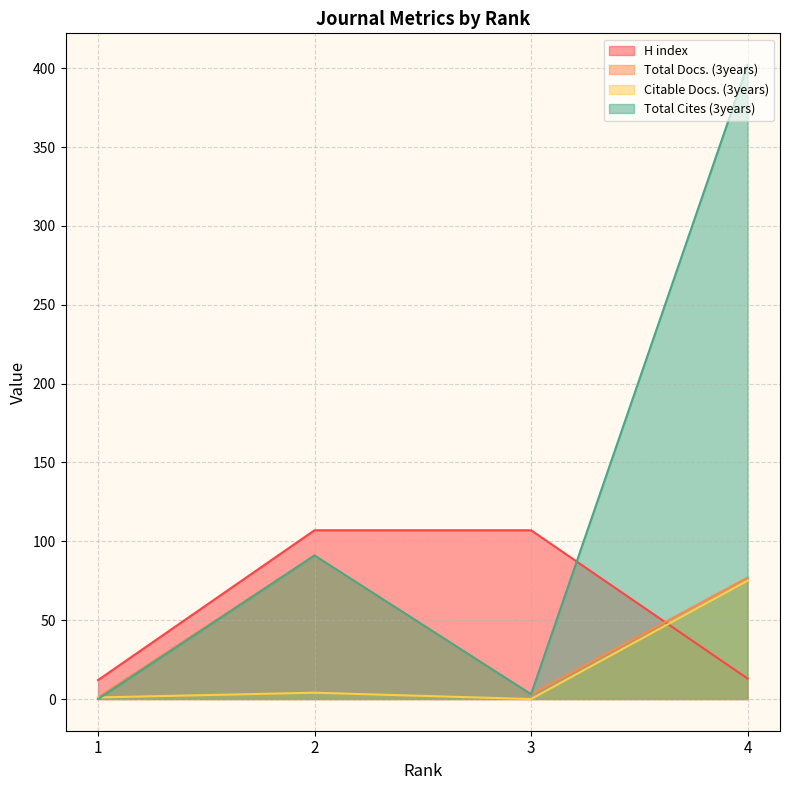

True or false: Citable Docs. (3years) has more than 1 interior local peaks.

False